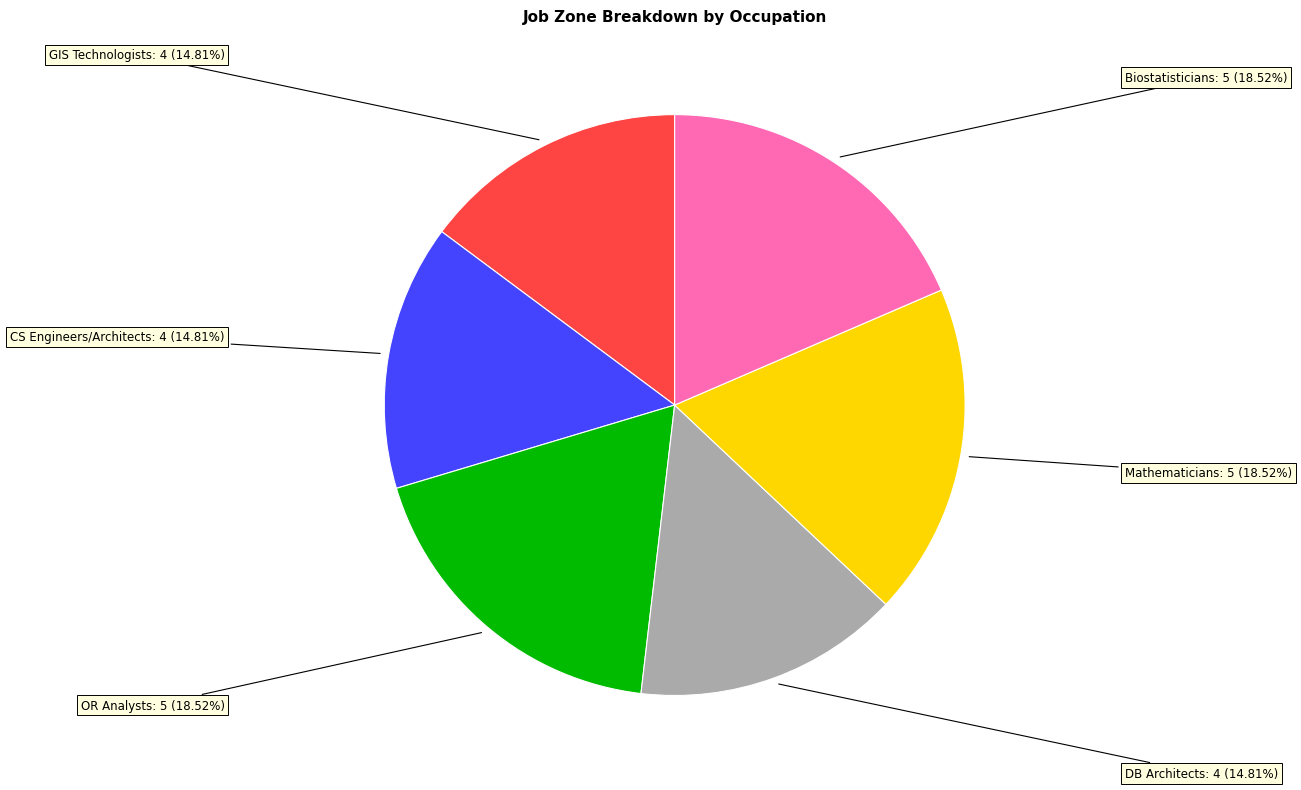

How many slices are in this pie chart?

6